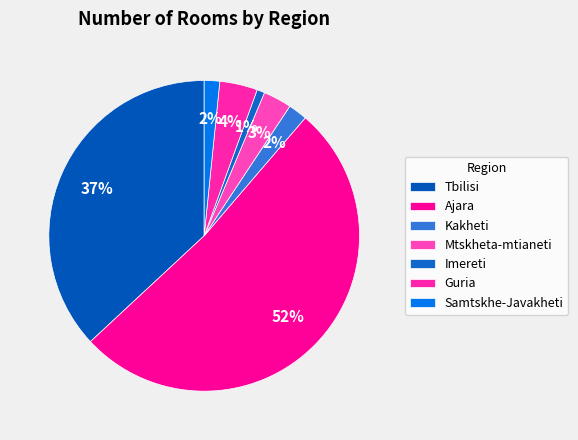

Do Samtskhe-Javakheti and Guria together represent more than half of the pie?

No